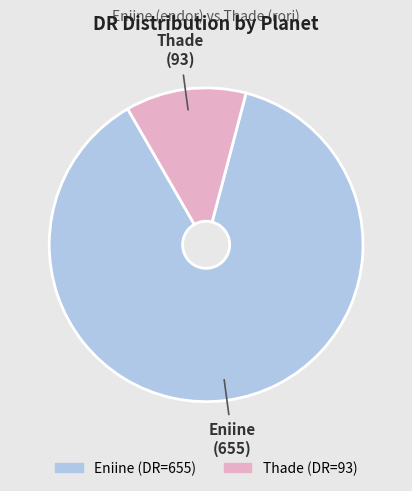

Which has a higher value, Thade or Eniine?

Eniine